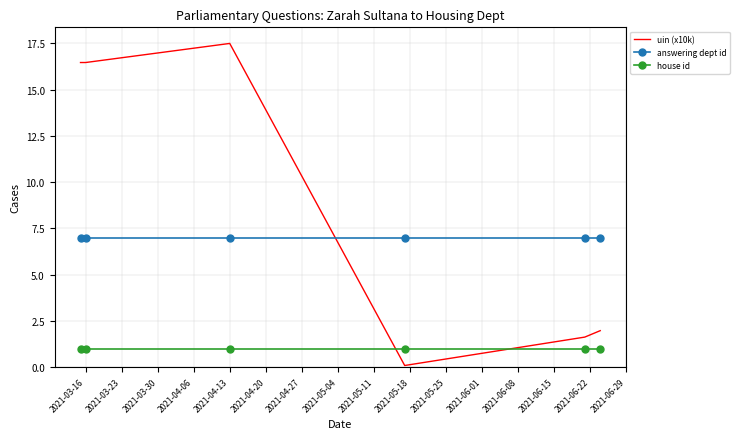

How many times do uin (x10k) and answering dept id cross each other?

1